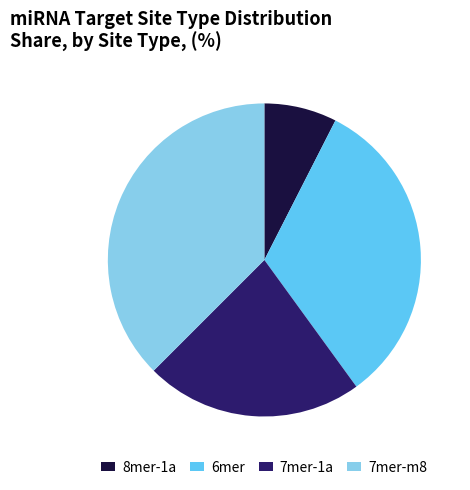

How many slices are in this pie chart?

4